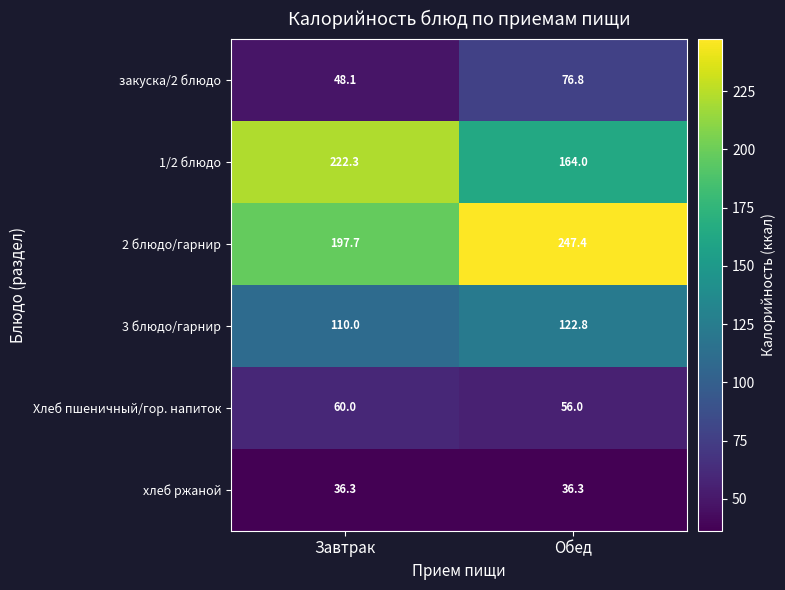

Between Завтрак and Обед, which series saw the biggest shift?

1/2 блюдо